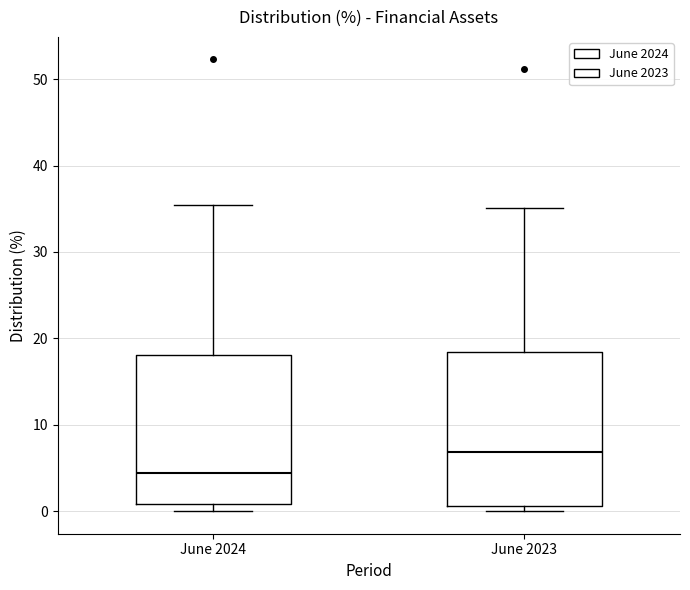

Where is the lower edge of the box for June 2023 on the y-axis? The values are not printed on the chart, so give them approximately, as read against the axis.

1